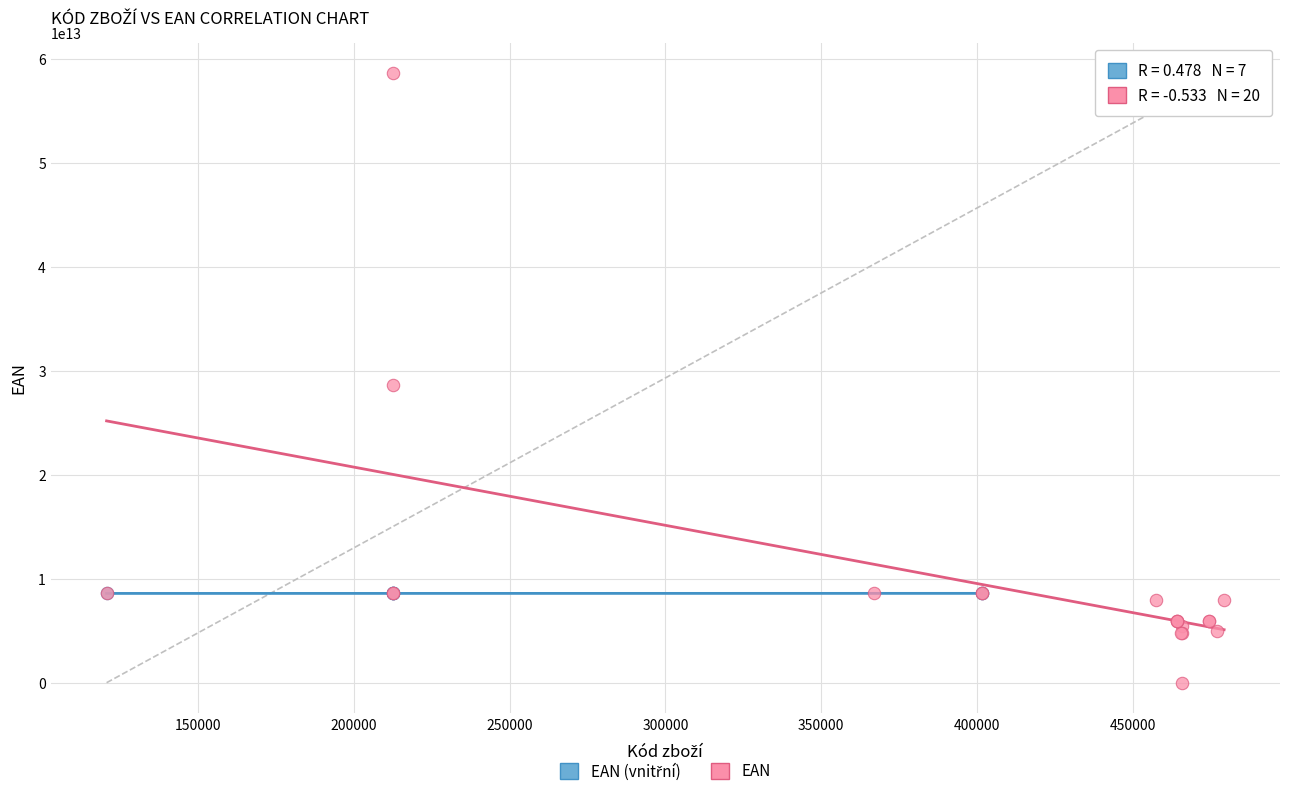

Which series reaches the maximum Y coordinate?

EAN